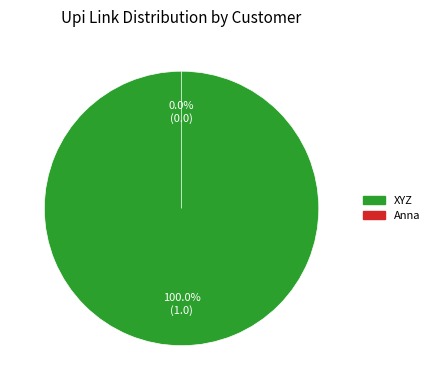

The XYZ slice represents 99% of the pie. True or false?

False